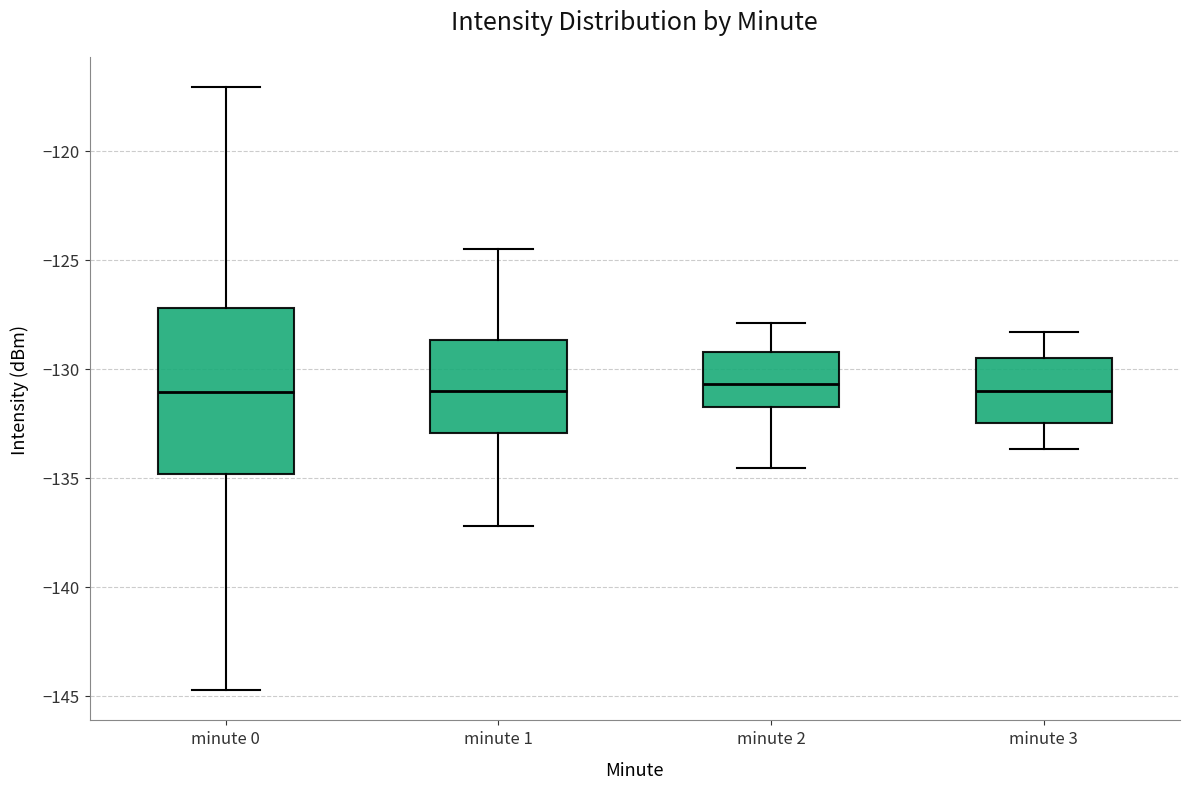

Reading left to right, read every box against the y-axis: the position of its median line, the range the box covers, and the ends of its whiskers. The values are not printed on the chart, so give them approximately, as read against the axis.

minute 0: median -131.0, box -135.0 to -127.0, whiskers -145.0 to -117.0
minute 1: median -131.0, box -133.0 to -128.5, whiskers -137.0 to -124.5
minute 2: median -130.5, box -132.0 to -129.5, whiskers -134.5 to -128.0
minute 3: median -131.0, box -132.5 to -129.5, whiskers -133.5 to -128.5